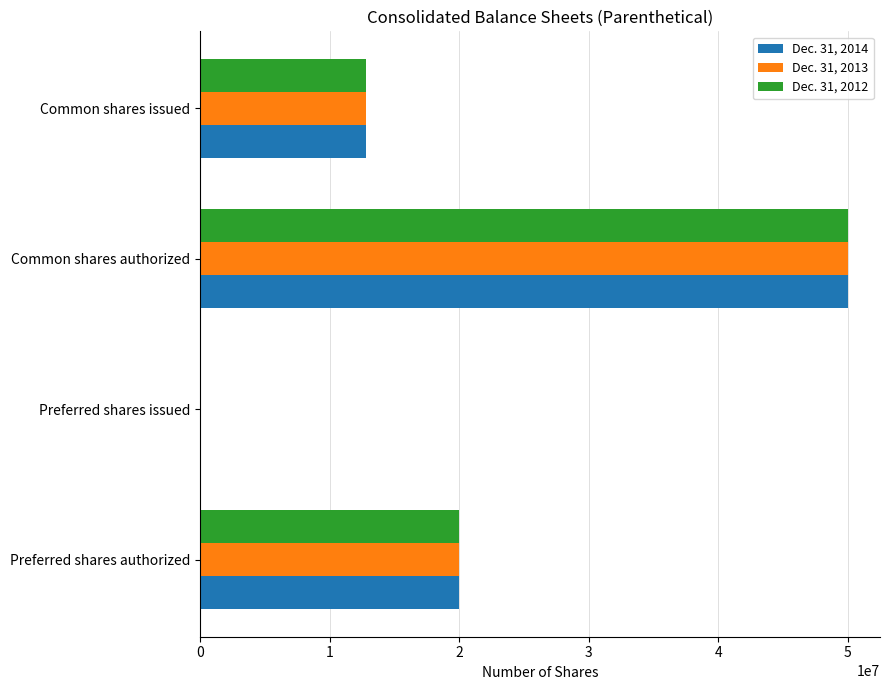

What is the total value across all series at Common shares authorized?

150000000